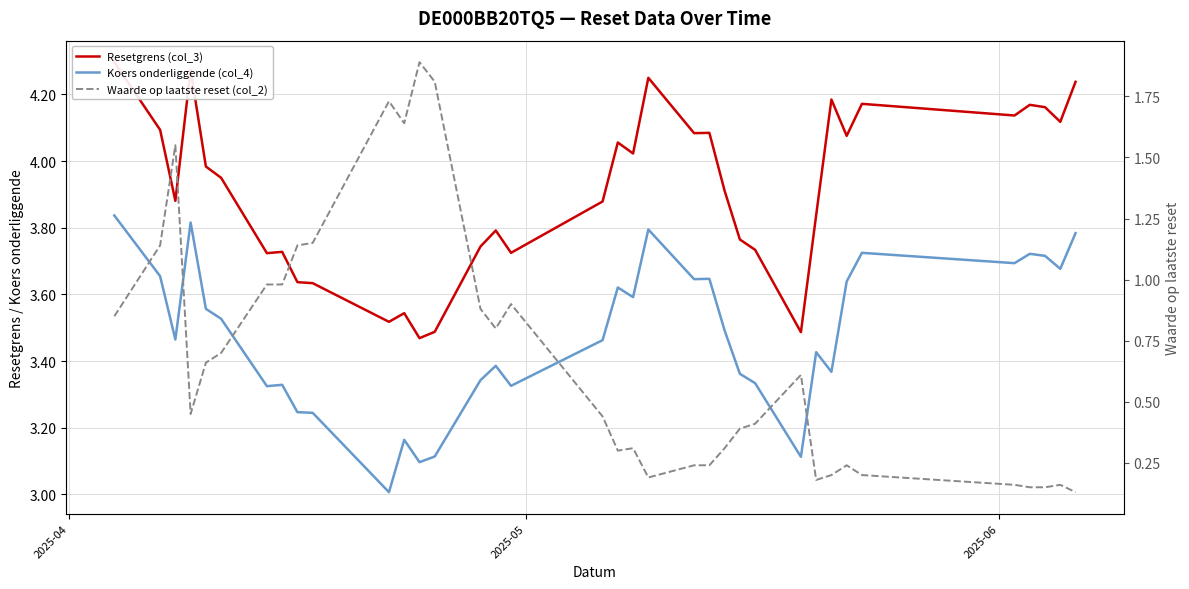

What is the difference between the maximum and second lowest values in the Resetgrens (col_3) series?

0.8